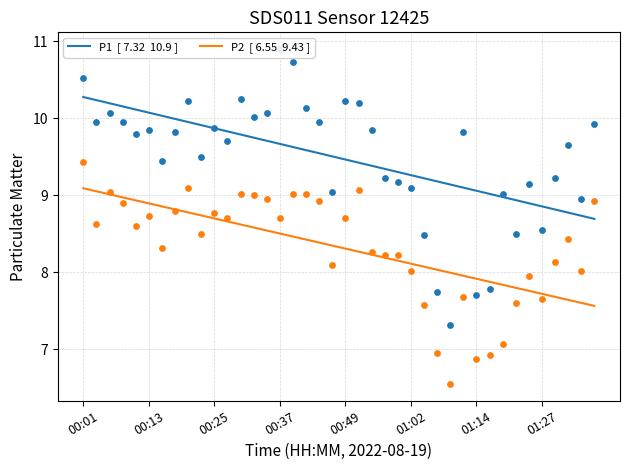

Which series has the largest total across all categories?

P1  [ 7.32  10.9 ]